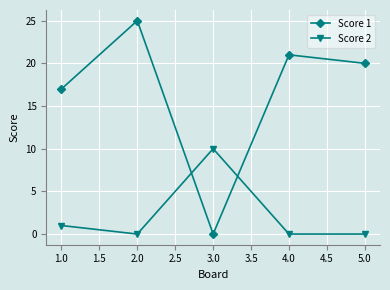

What is the difference between the maximum and minimum values in the Score 1 series?

25